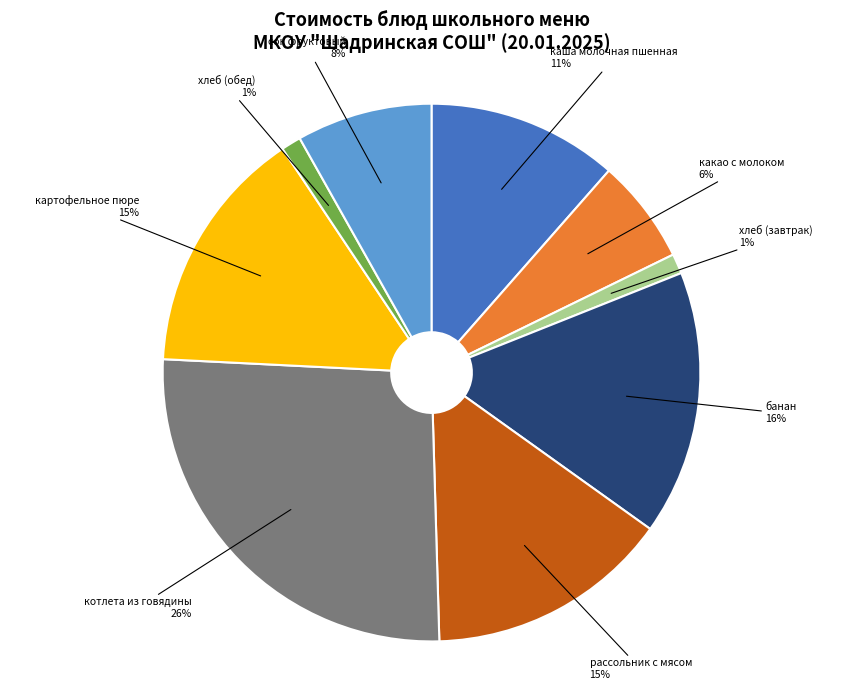

How many slices are in this pie chart?

9